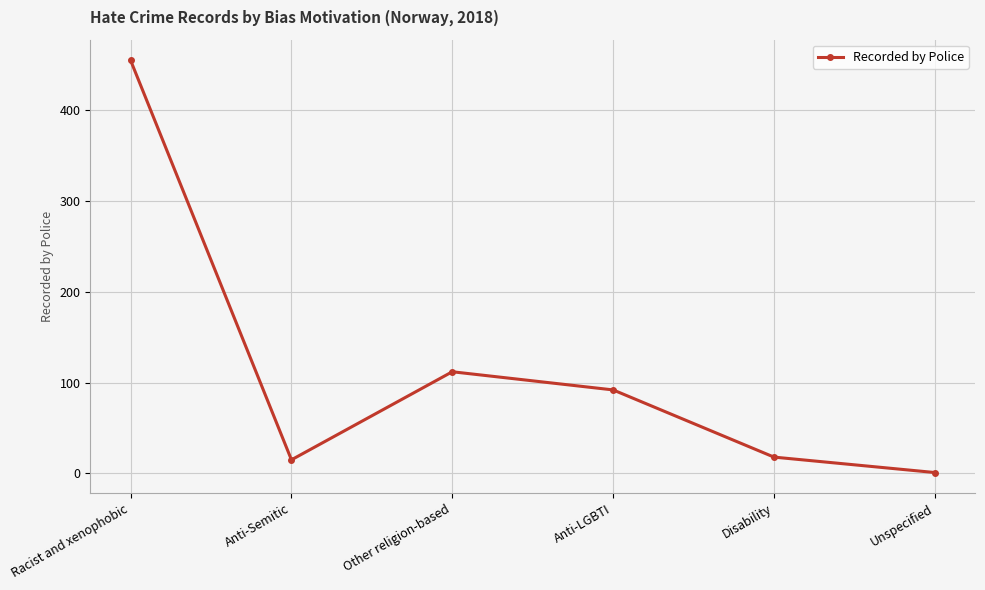

What is the label of the 6th point from the left?

Unspecified